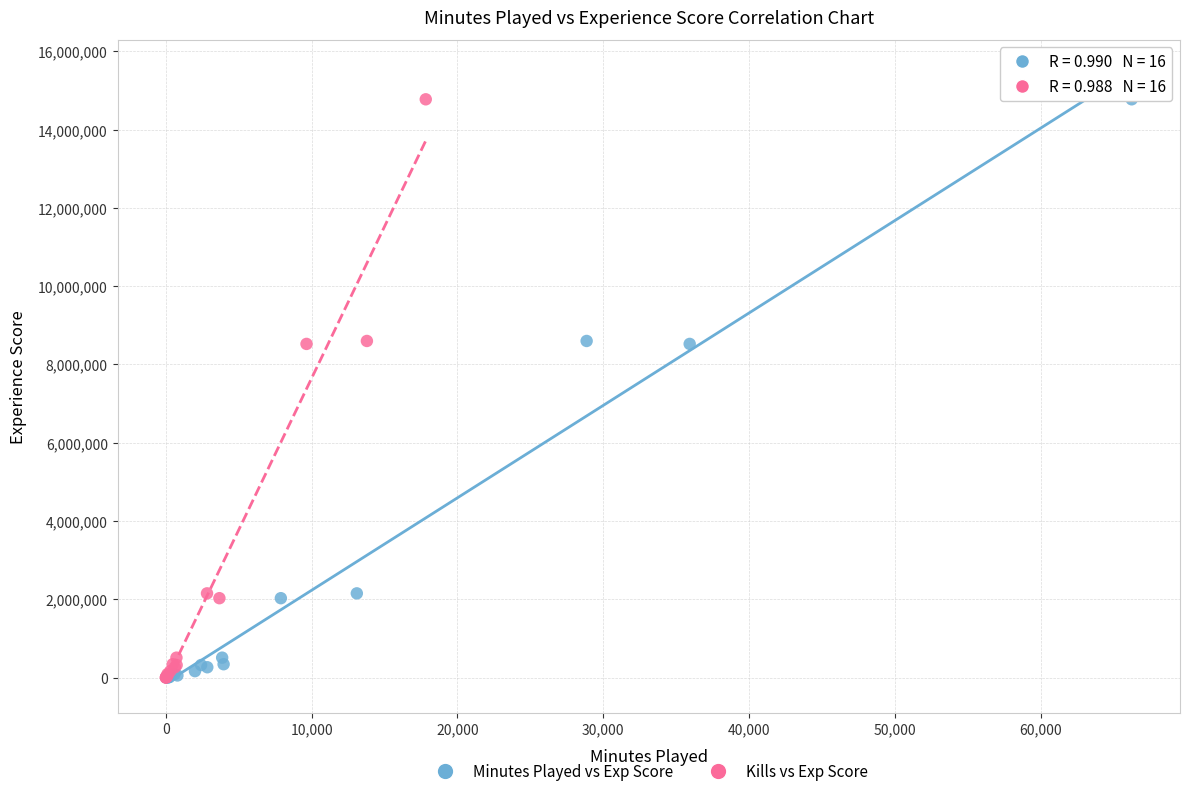

What are all the series names shown in the legend?

Minutes Played vs Exp Score, Kills vs Exp Score